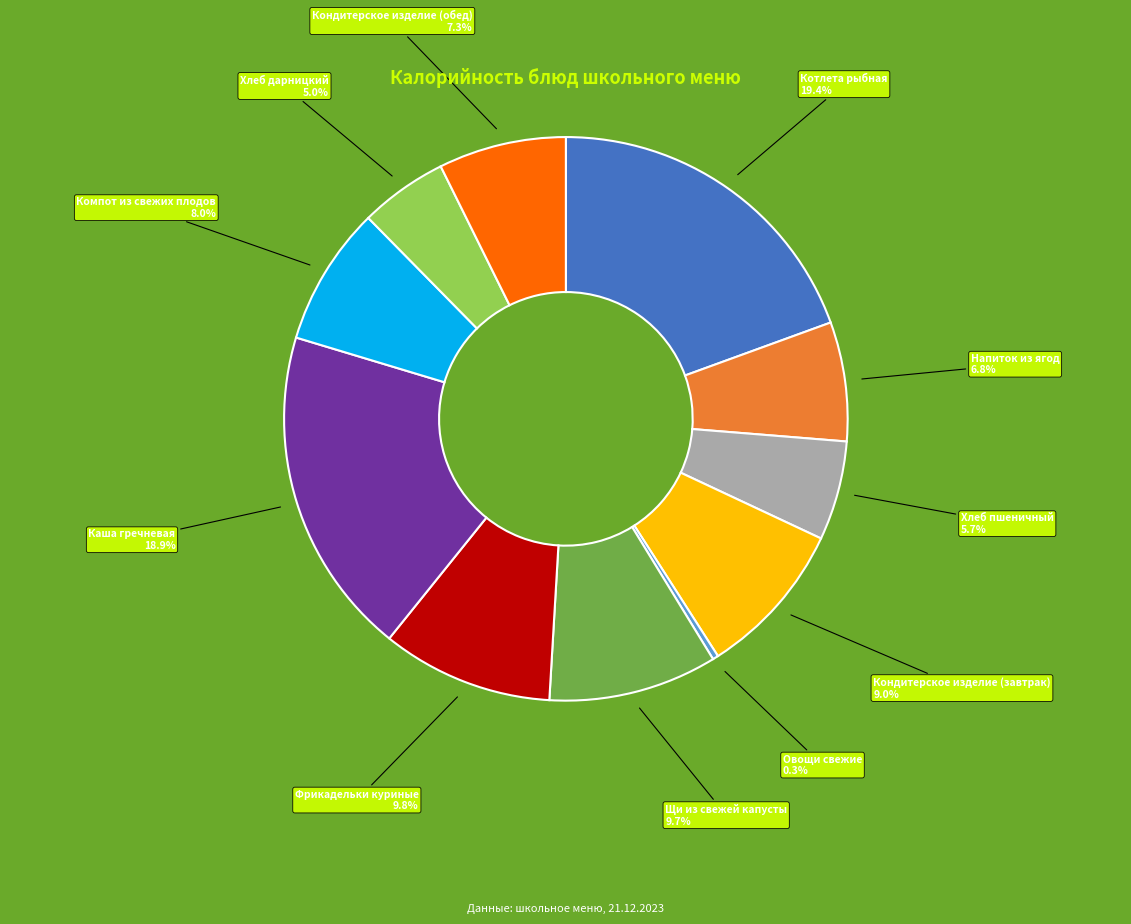

Does Щи из свежей капусты represent more than half of the total?

No